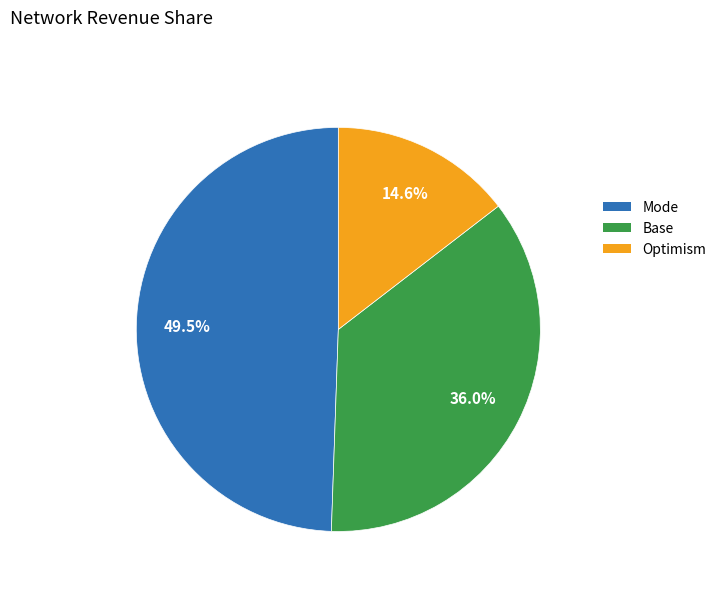

Approximately how many times larger is the value at Optimism compared to Mode?

0.3